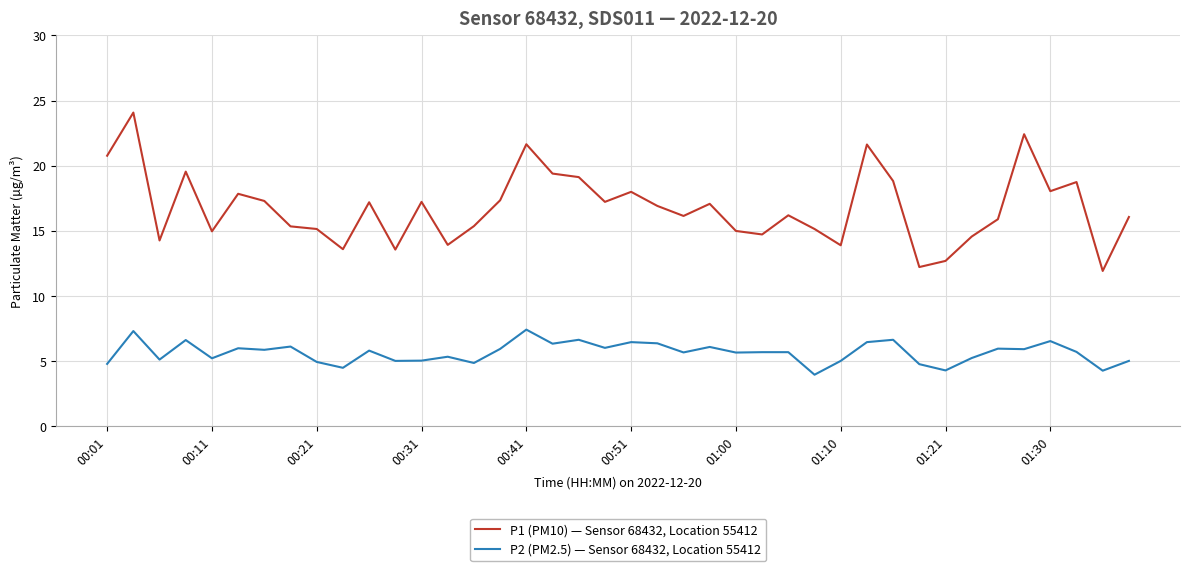

True or false: P2 (PM2.5) — Sensor 68432, Location 55412 and P1 (PM10) — Sensor 68432, Location 55412 intersect in this chart.

False